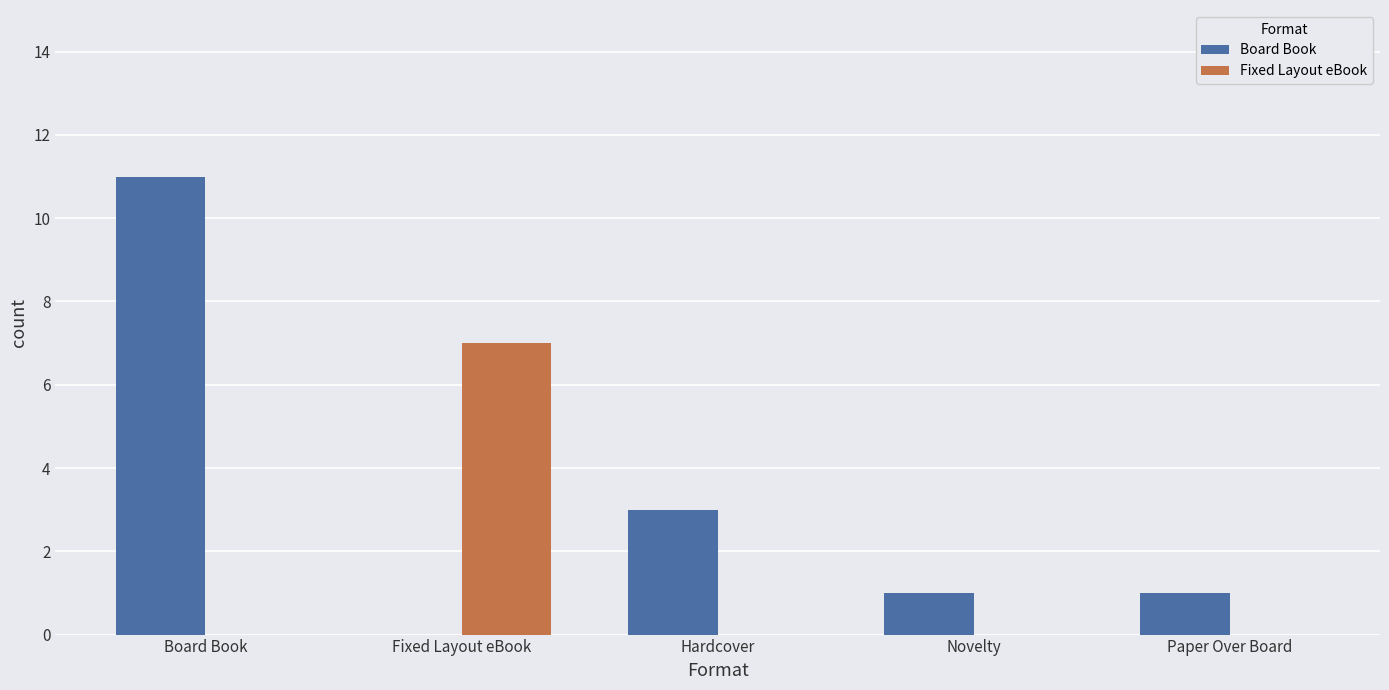

True or false: Board Book has a value of 11 at Board Book.

True